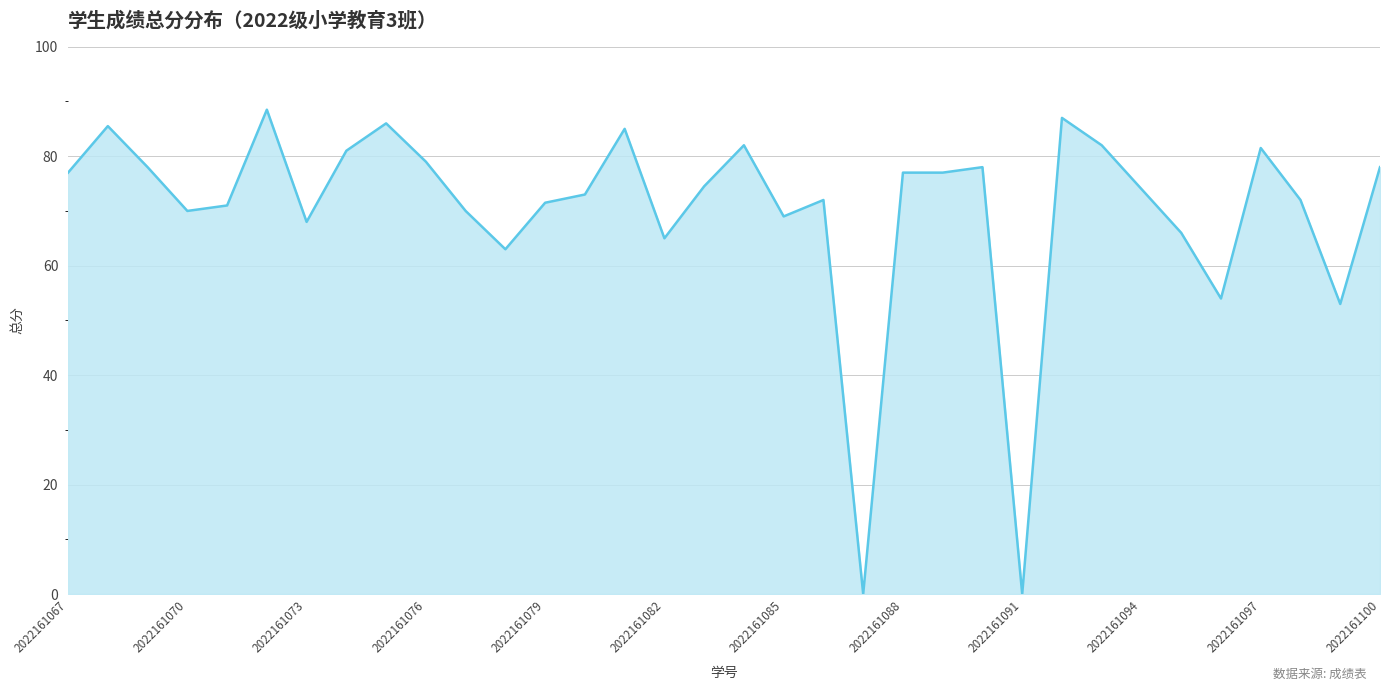

What is the difference between the maximum and minimum values?

88.5